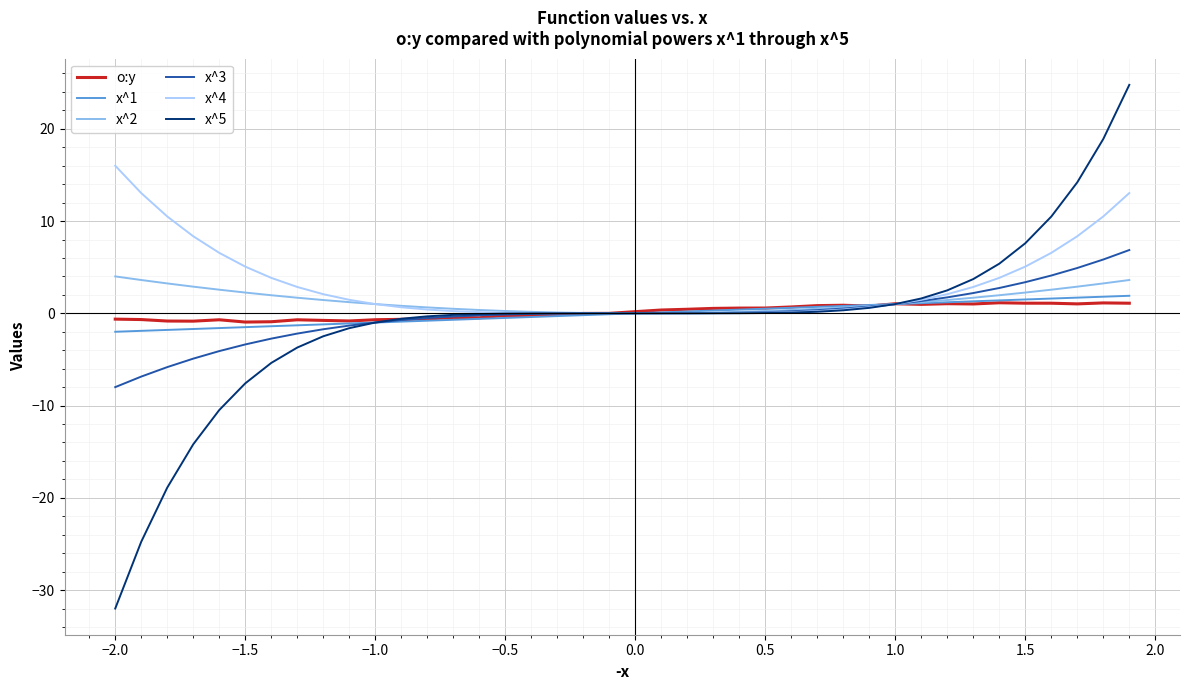

How many lines are shown in the chart?

6